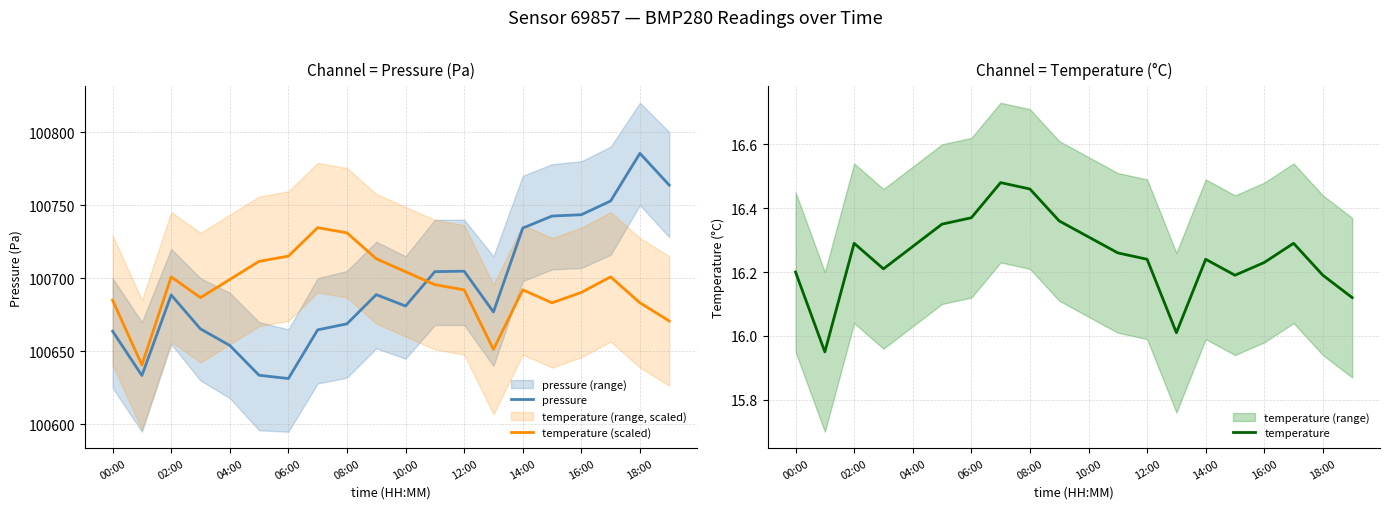

Rank the series by their maximum value, from lowest to highest.

temperature, temperature (scaled), pressure